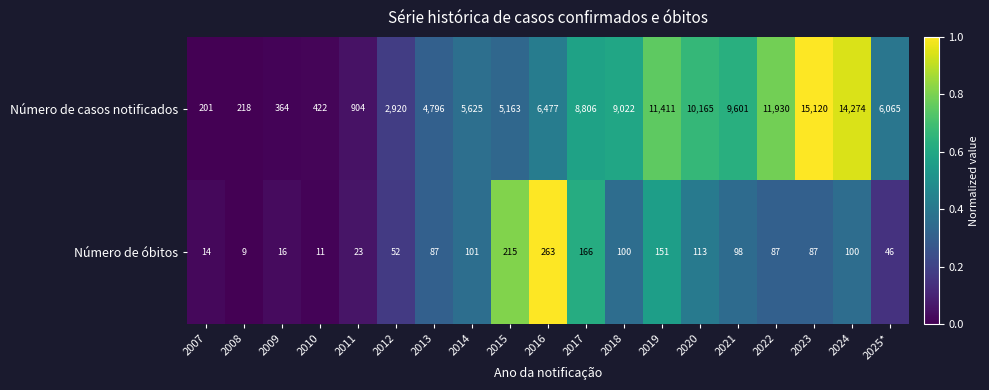

What is the maximum value shown in the chart?

15120